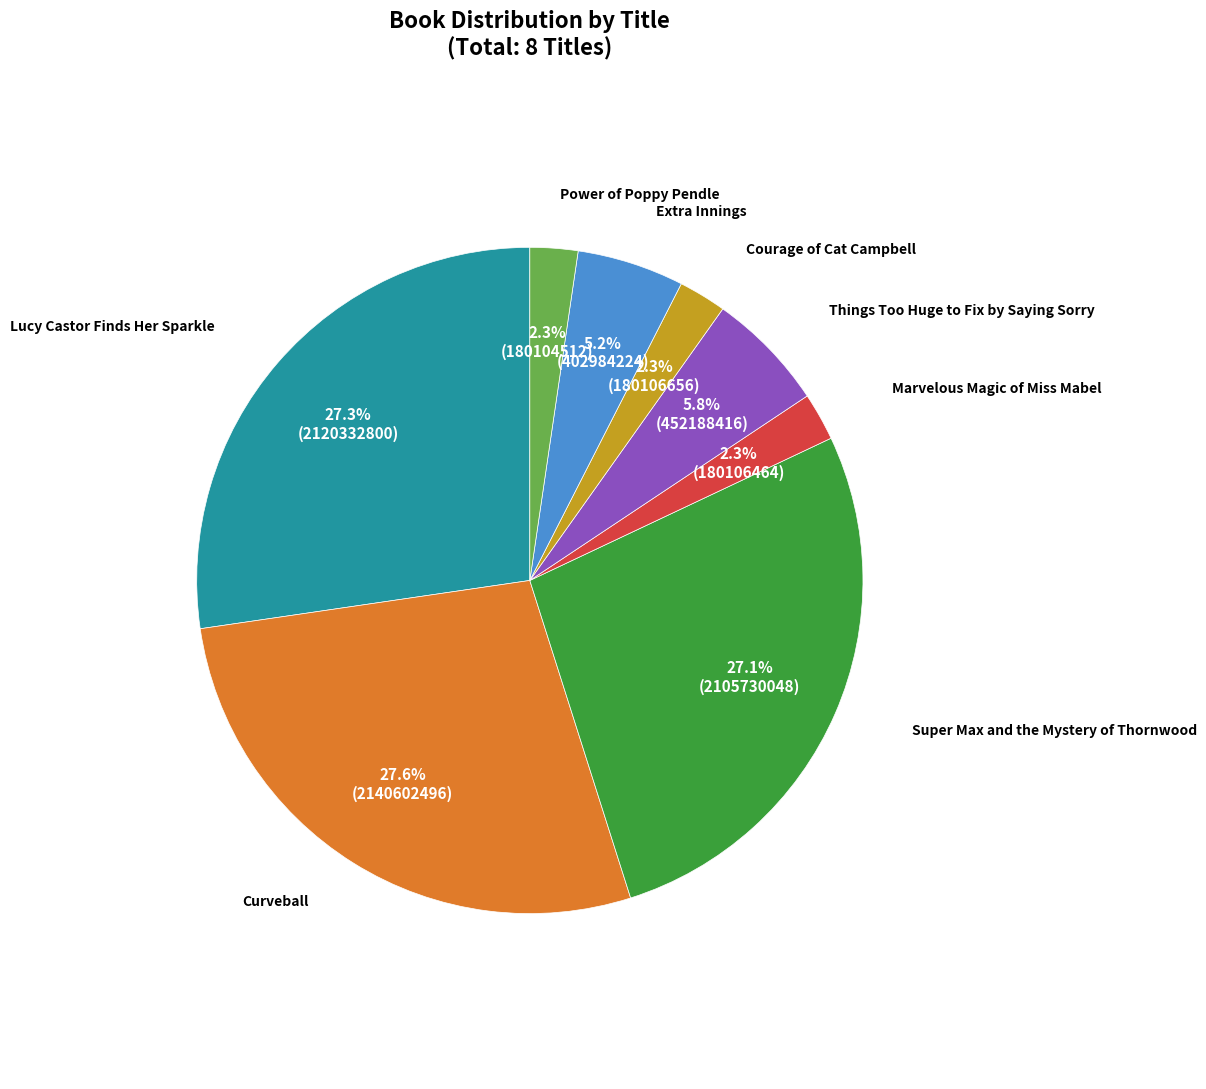

Is there any slice that represents more than half of the pie?

No